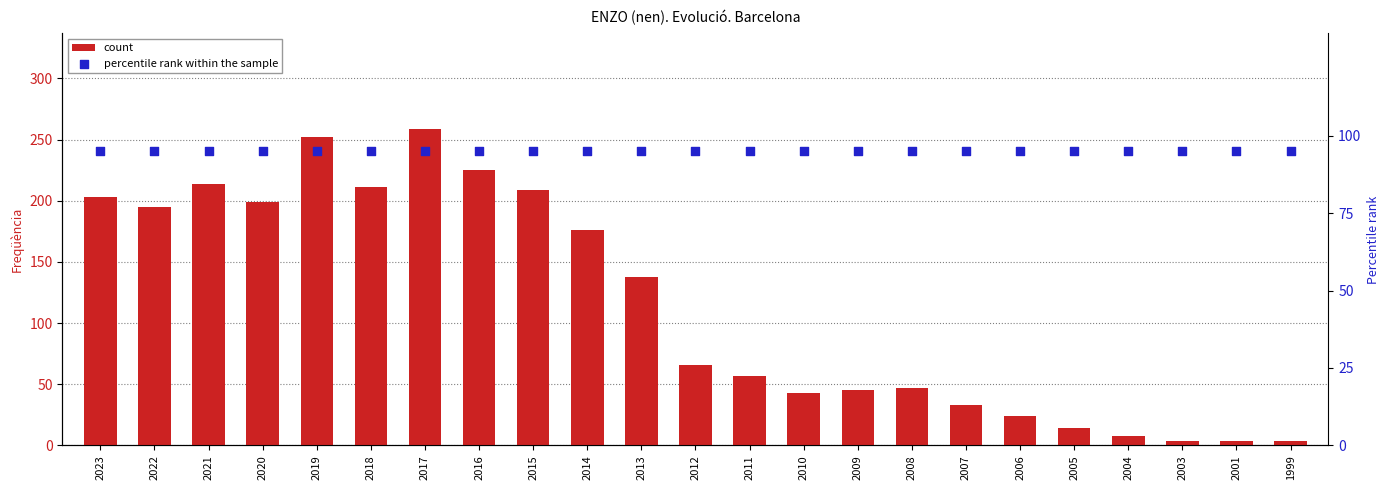

What is the total value across all series at 1999?

99